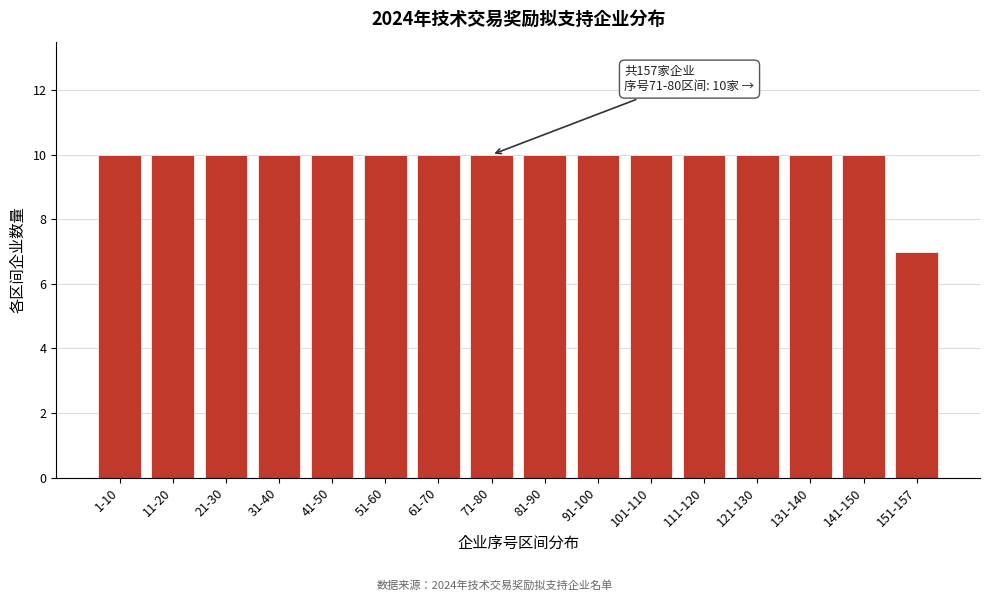

Reading left to right, list all the values displayed in this chart.

10	10	10	10	10	10	10	10	10	10	10	10	10	10	10	7